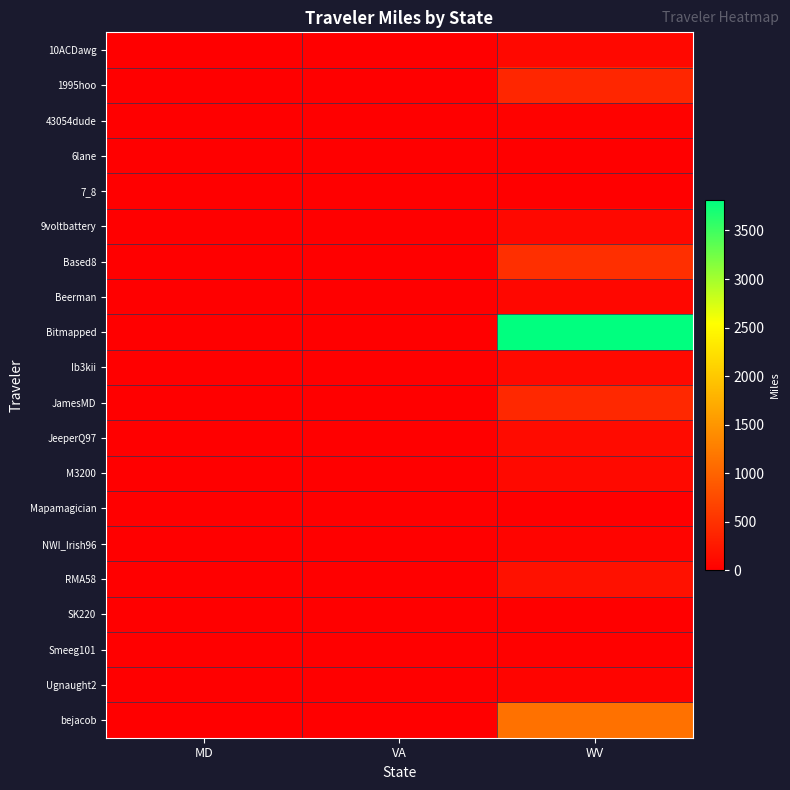

Rank the series at WV from lowest to highest value.

6lane, 7_8, Mapamagician, SK220, Smeeg101, 43054dude, Ugnaught2, NWI_Irish96, Beerman, 9voltbattery, 10ACDawg, Ib3kii, M3200, JeeperQ97, RMA58, 1995hoo, JamesMD, Based8, bejacob, Bitmapped